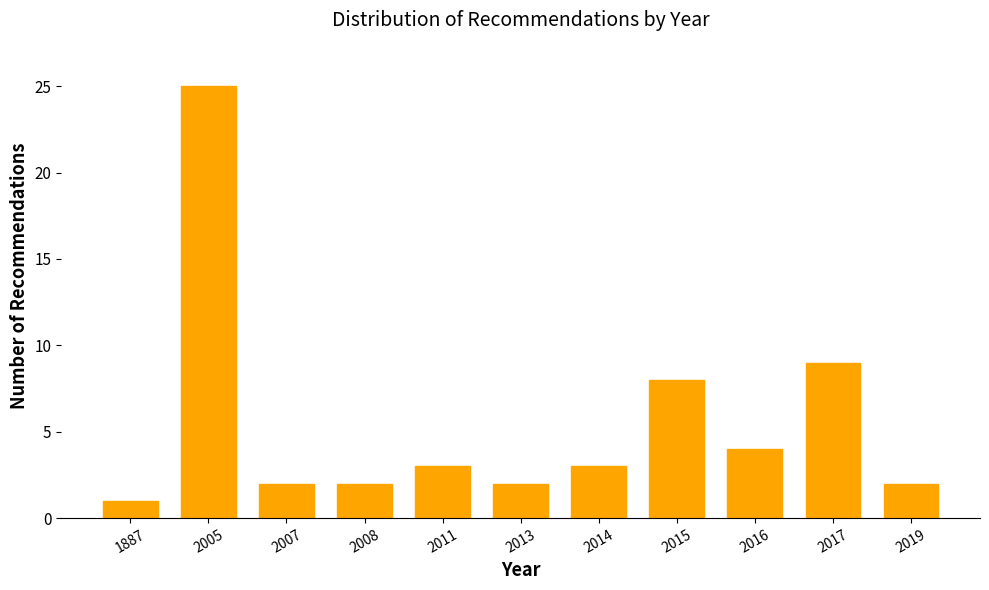

Reading right to left, what are all the values shown in this chart?

2019=2	2017=9	2016=4	2015=8	2014=3	2013=2	2011=3	2008=2	2007=2	2005=25	1887=1